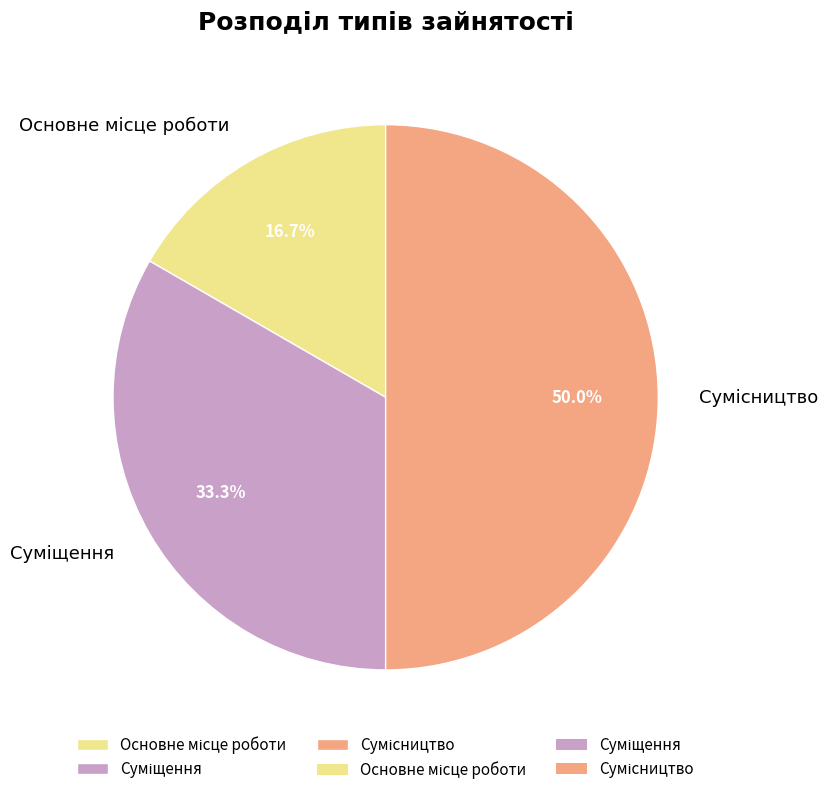

To the nearest percent, what is the combined percentage of Основне місце роботи and Сумісництво?

67%